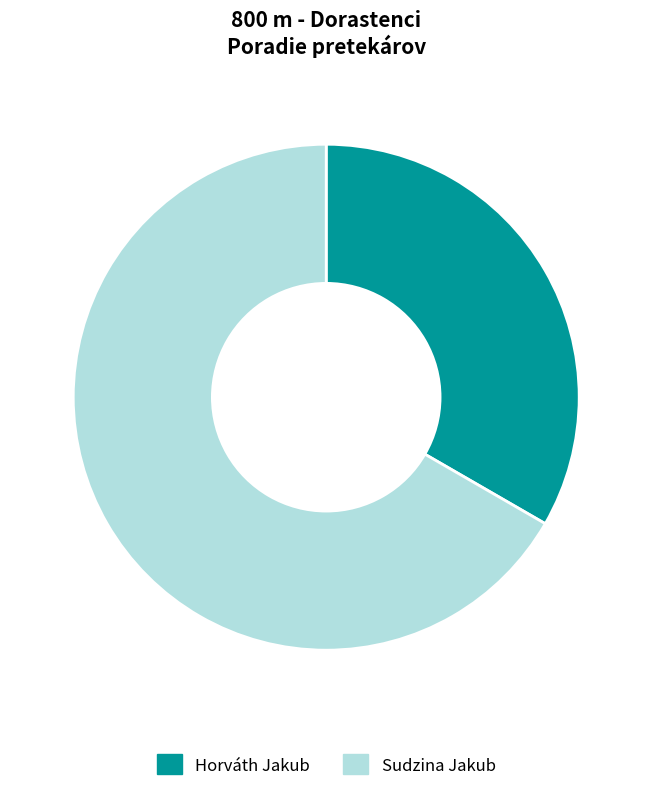

Is there any slice that represents more than half of the pie?

Yes